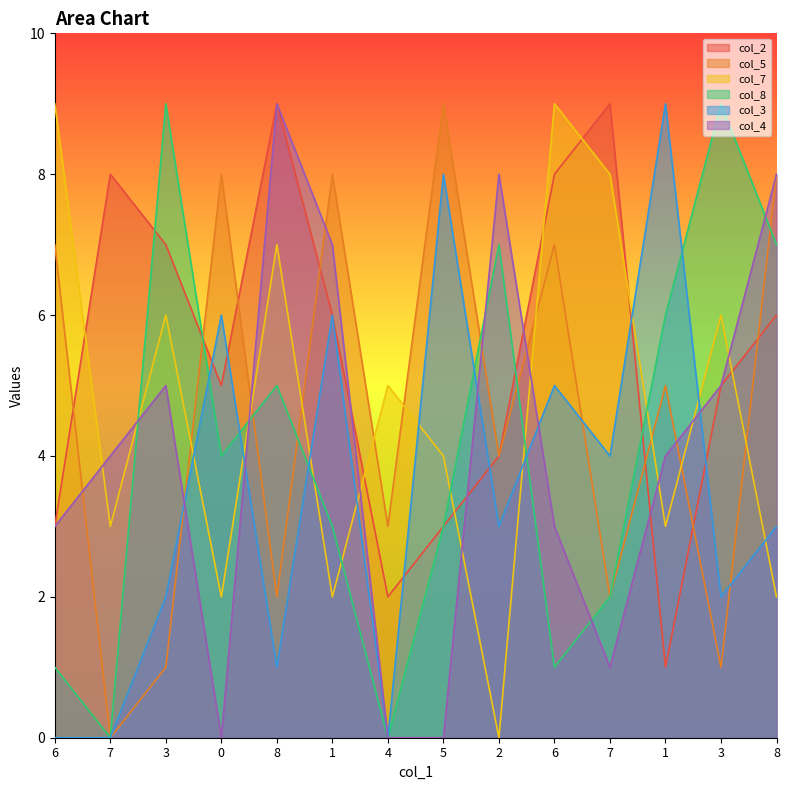

Read the col_5 value at 4.

3